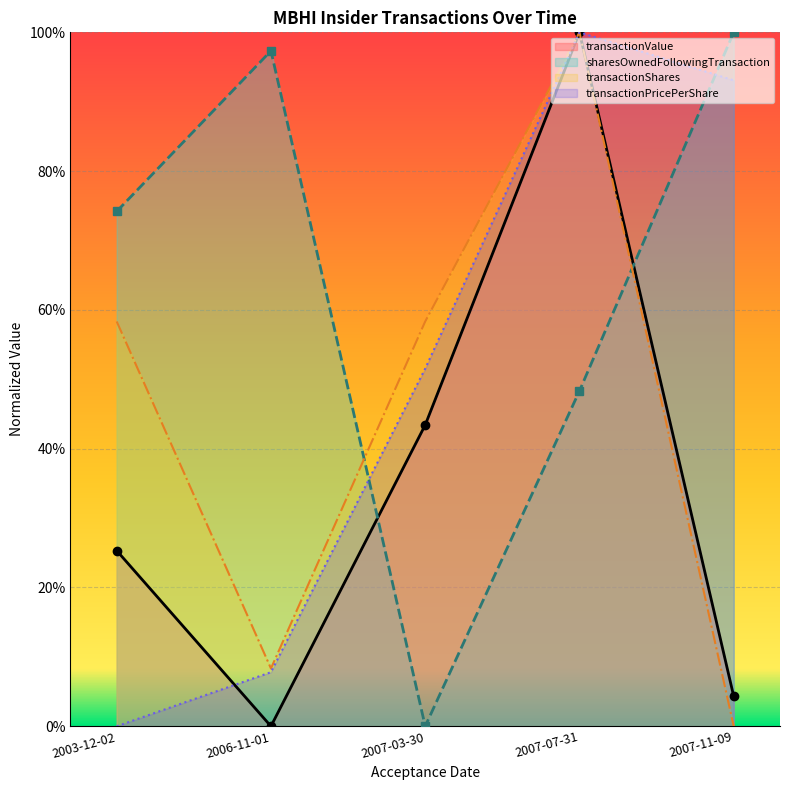

What is the average value of the sharesOwnedFollowingTransaction series?

0.6